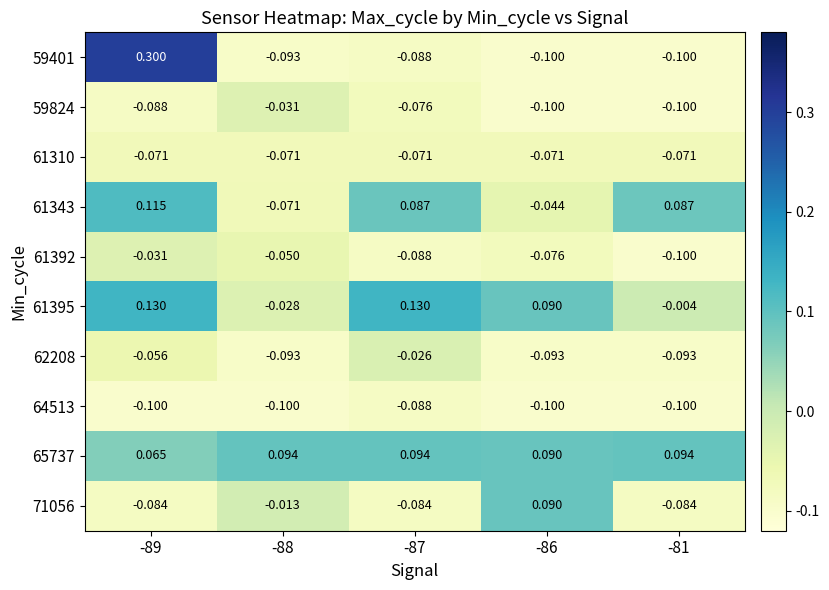

Is the value of 61395 at -89 greater than the value of 64513 at -87?

Yes